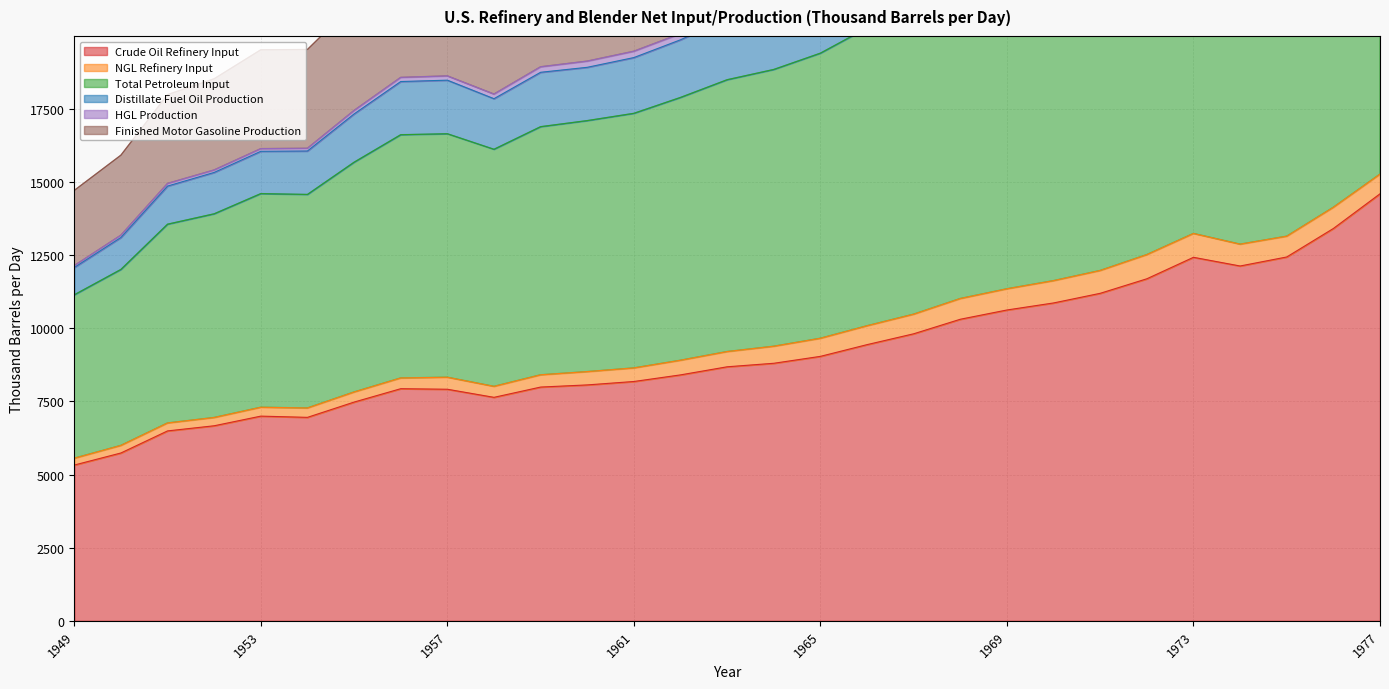

Does the chart display data point markers on the line(s)?

No